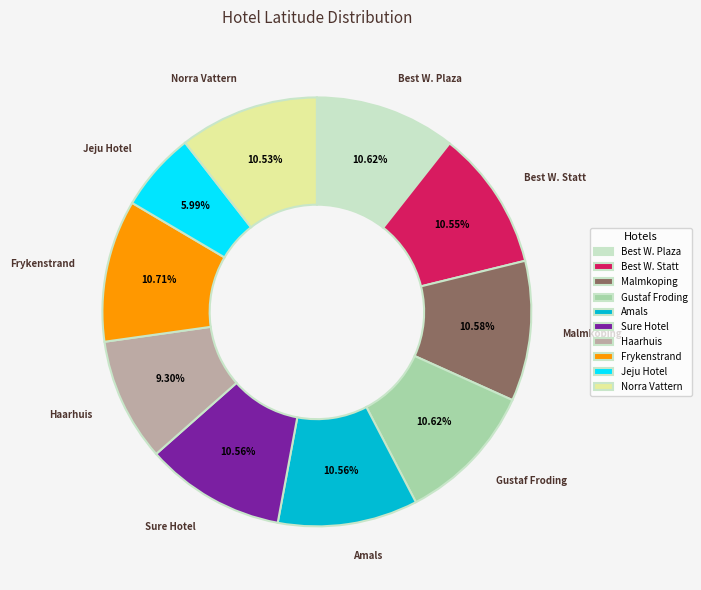

Is there a majority slice in this chart?

No